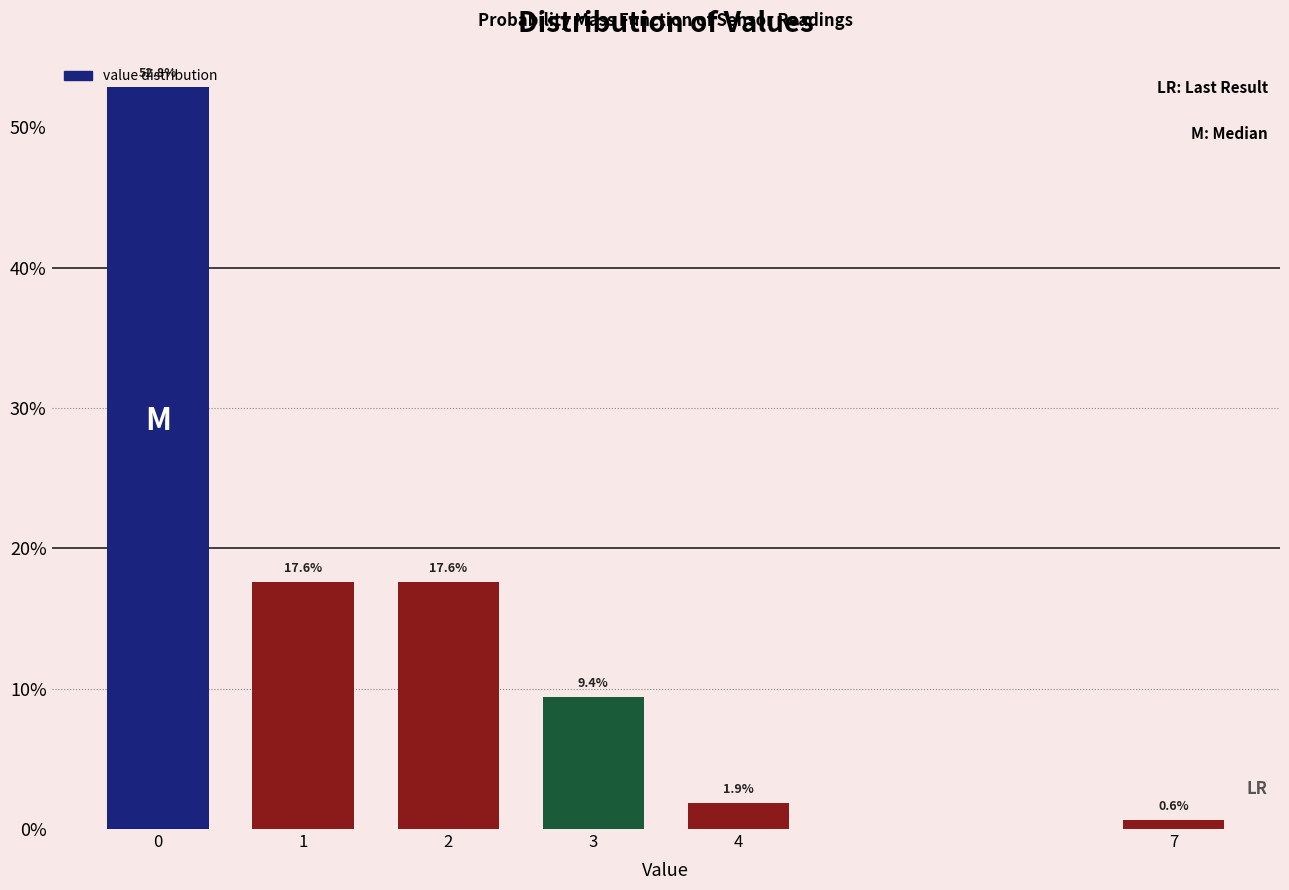

What is the greatest value displayed?

52.8